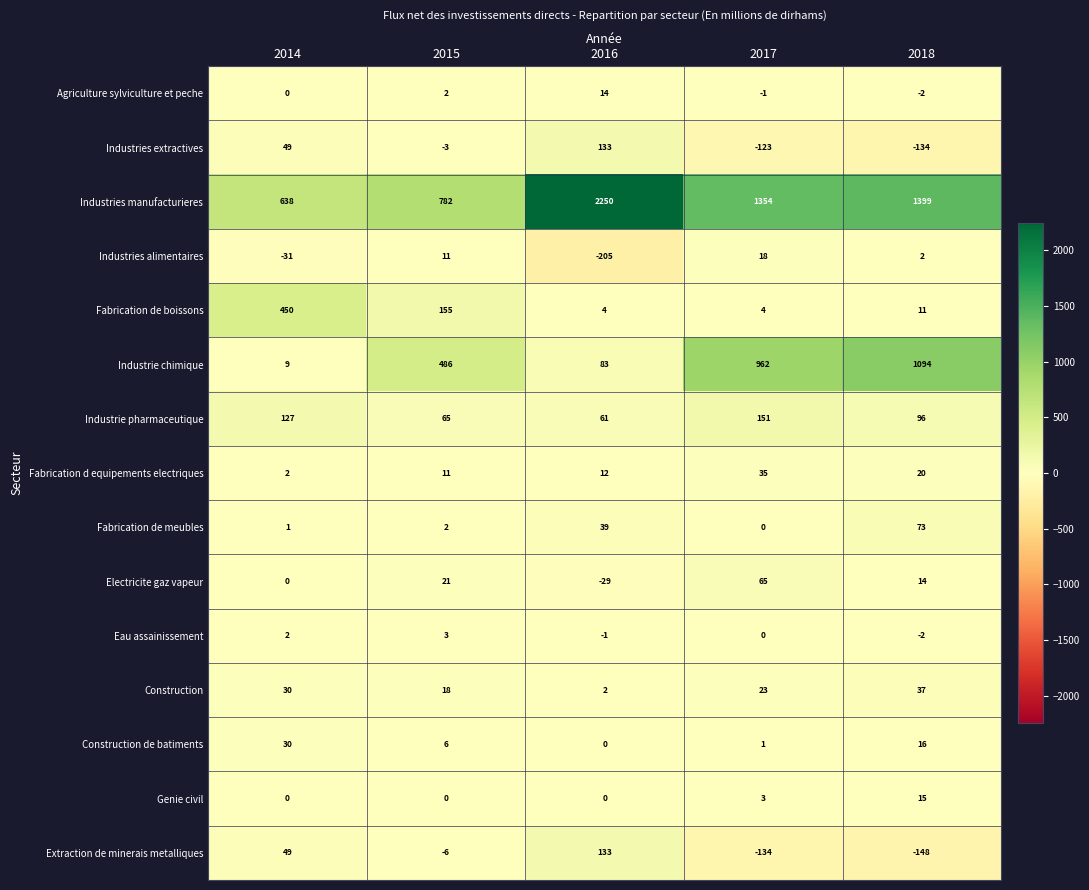

Which series has the widest spread of values?

Industries manufacturieres